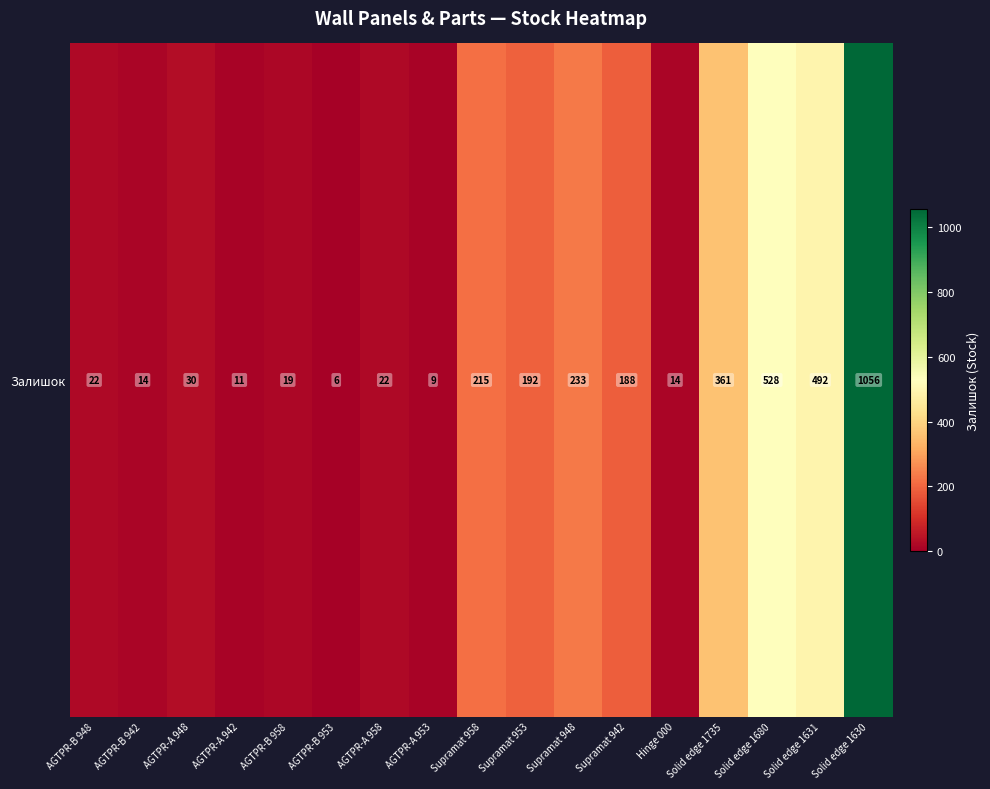

How many categories are shown in the chart?

17